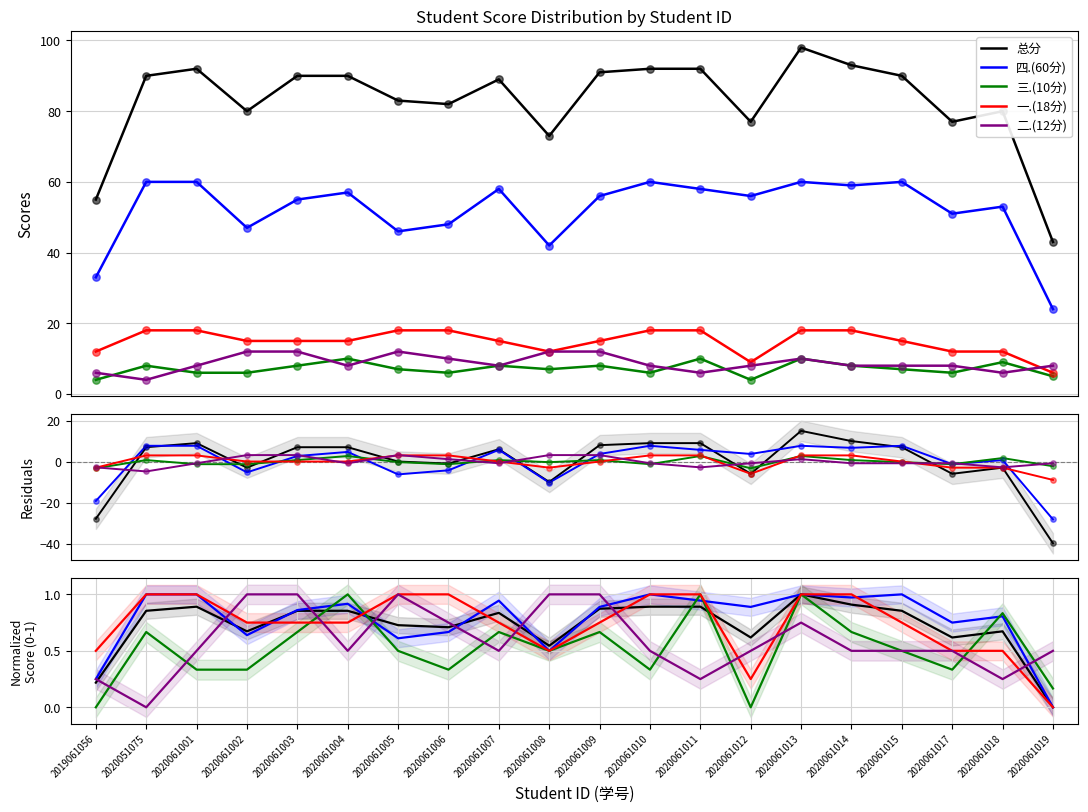

What are all the series names shown in the legend?

总分, 四.(60分), 三.(10分), 一.(18分), 二.(12分)